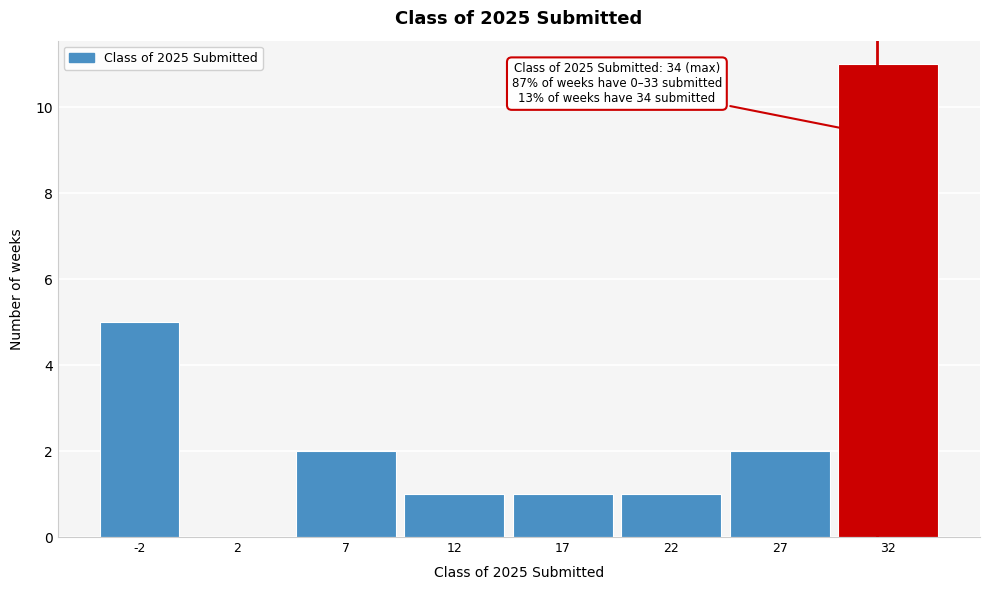

Reading left to right, transcribe all the data shown in this chart.

-2=5	2=0	7=2	12=1	17=1	22=1	27=2	32=11